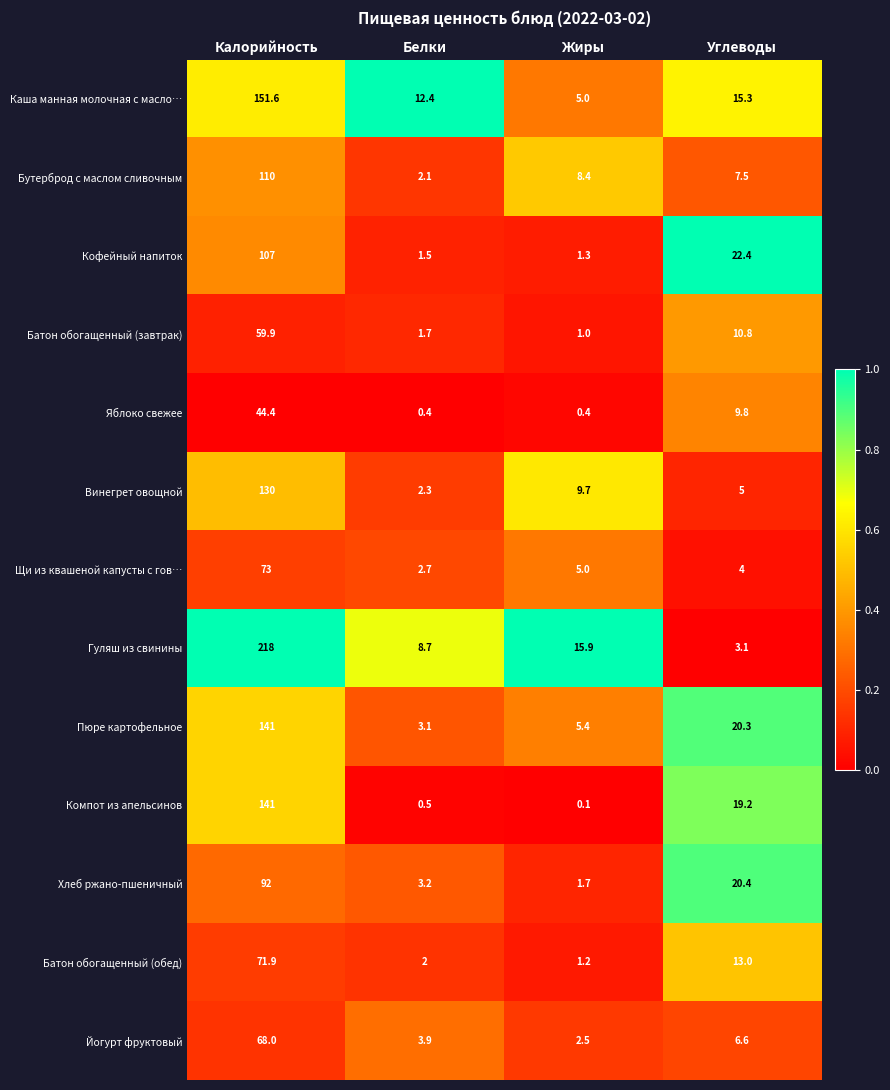

At which label does Щи из квашеной капусты с гов… reach its minimum?

Белки